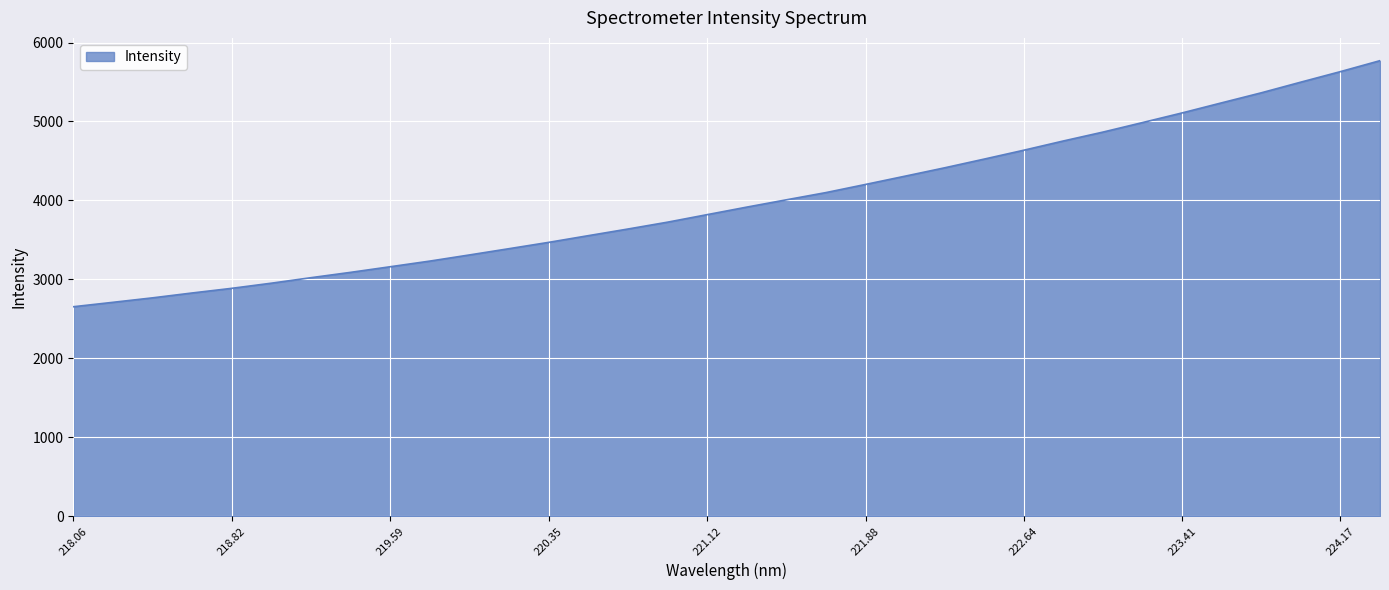

What is the maximum value shown in the chart?

5770.7